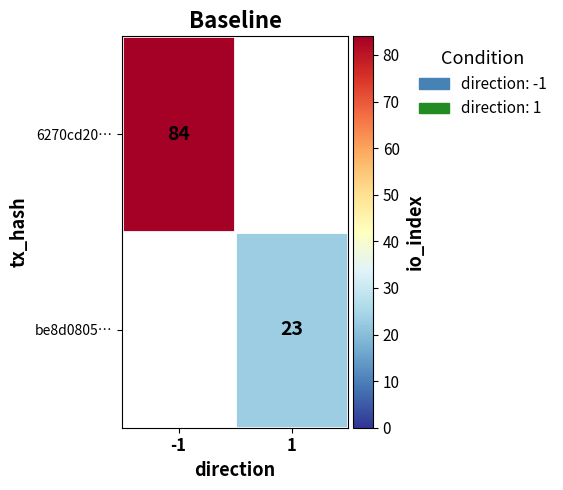

The value of 6270cd20… at -1 is 47. True or false?

False